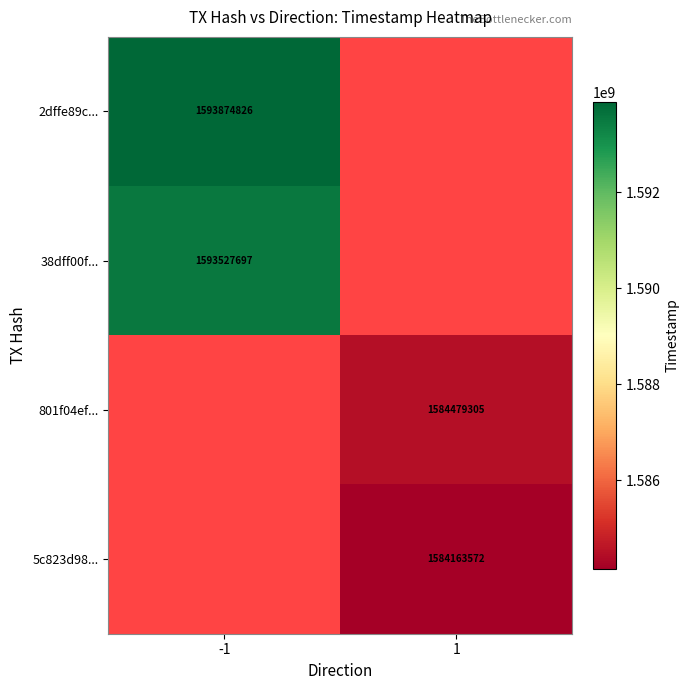

True or false: 38dff00f... has a value of 2845109223 at -1.

False